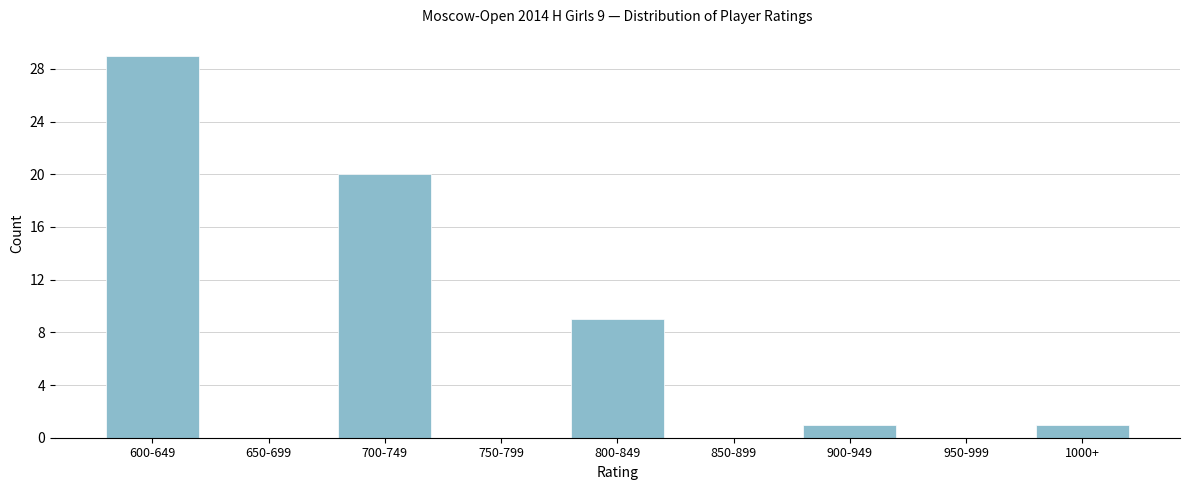

Reading right to left, transcribe all the data shown in this chart.

1000+=1	950-999=0	900-949=1	850-899=0	800-849=9	750-799=0	700-749=20	650-699=0	600-649=29